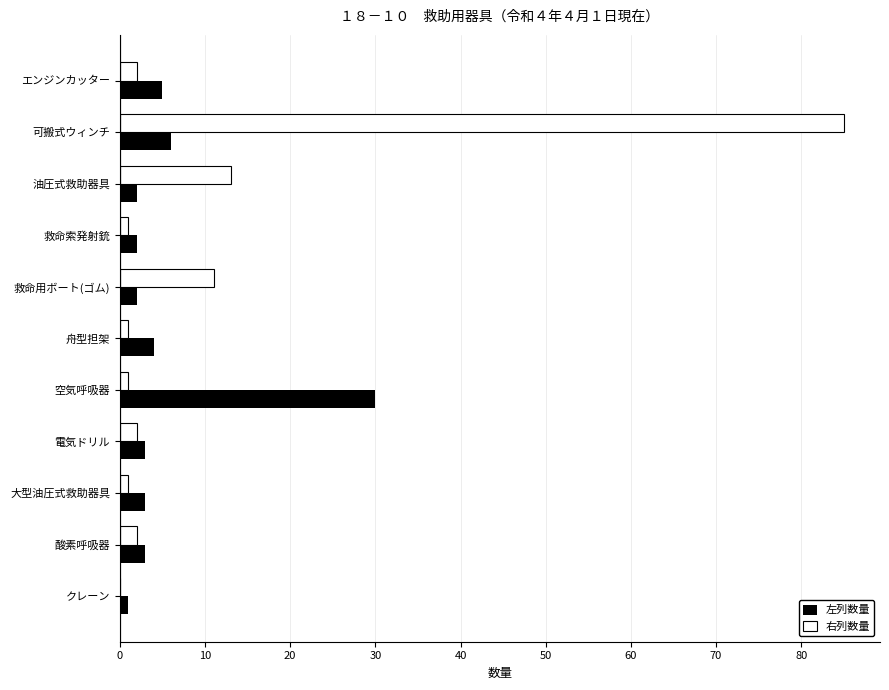

What is the sum of all 右列数量 values?

119